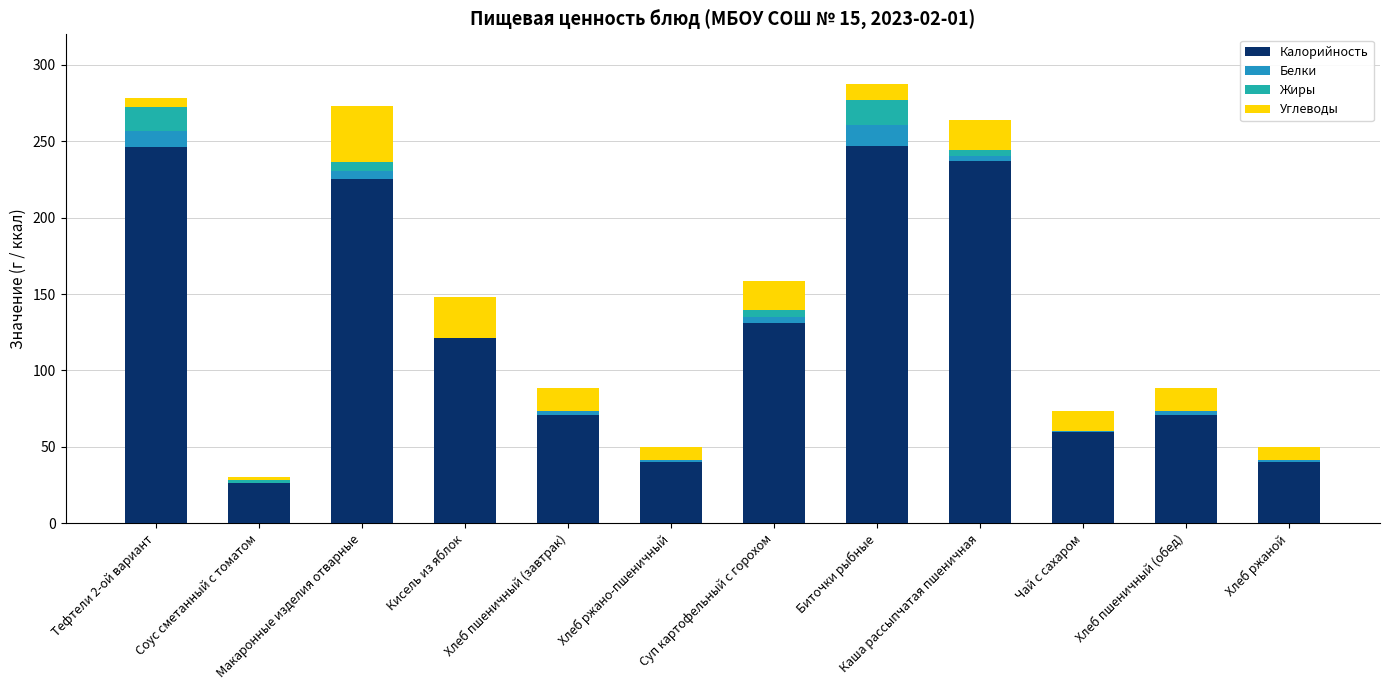

What is the difference between the Углеводы values at Каша рассыпчатая пшеничная and Тефтели 2-ой вариант?

14.2